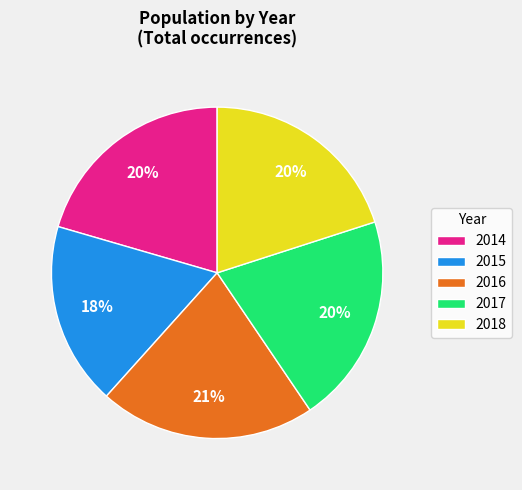

Which slice is the largest?

2016